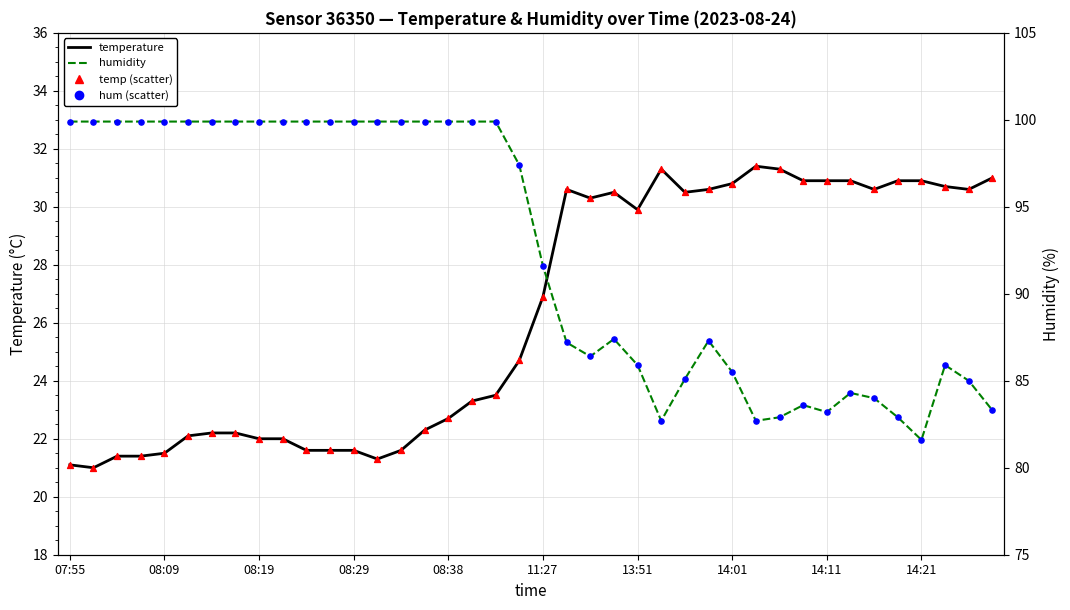

Which series reaches the maximum Y coordinate?

humidity